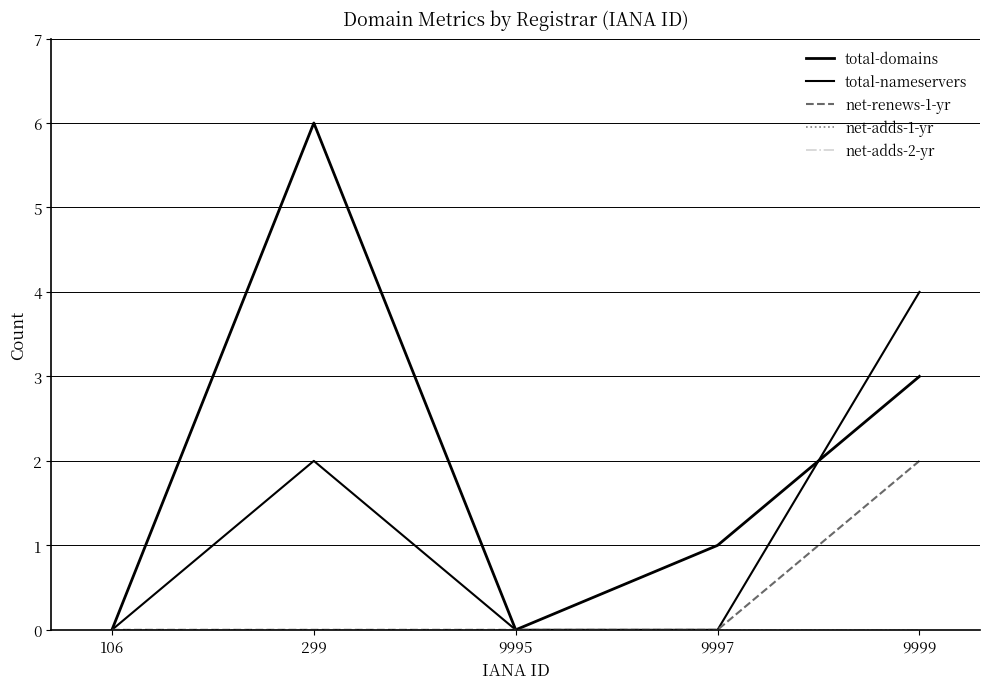

True or false: net-adds-1-yr and net-adds-2-yr cross at least once.

False